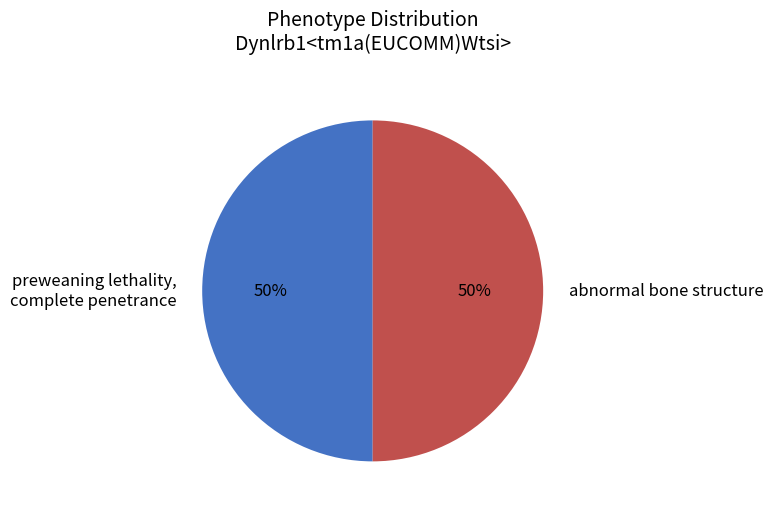

Is it true that preweaning lethality, complete penetrance is 50% of the pie?

True